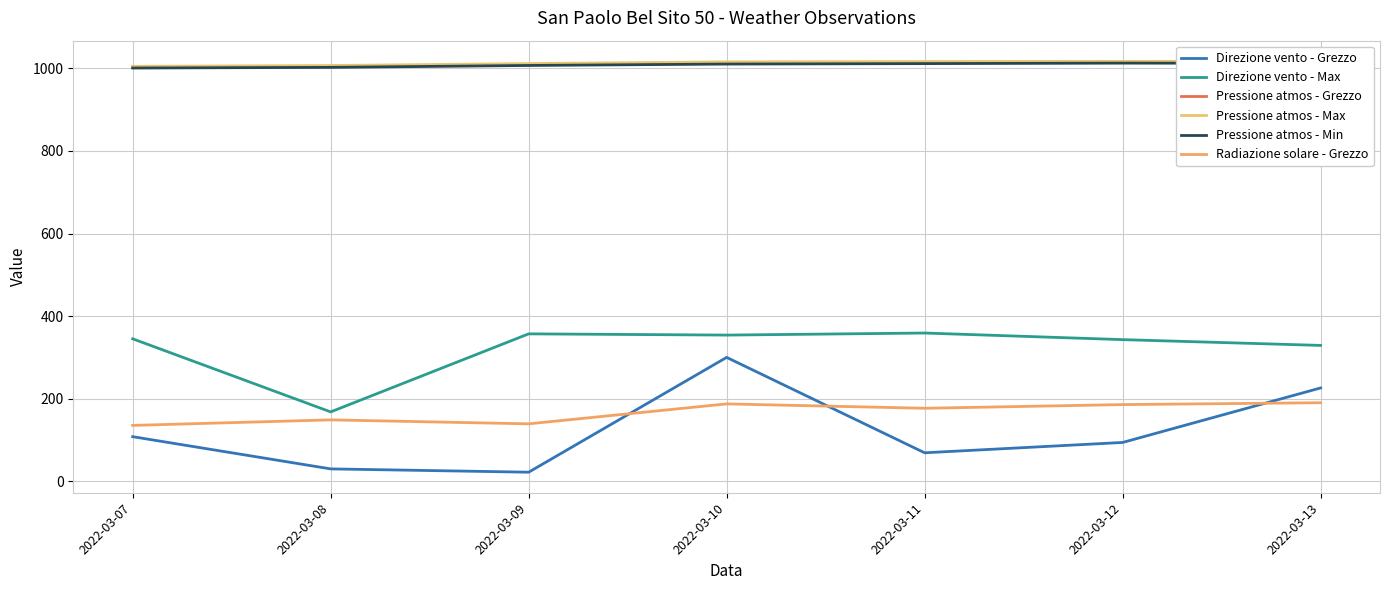

Which category has the highest value in the Direzione vento - Max series?

2022-03-11